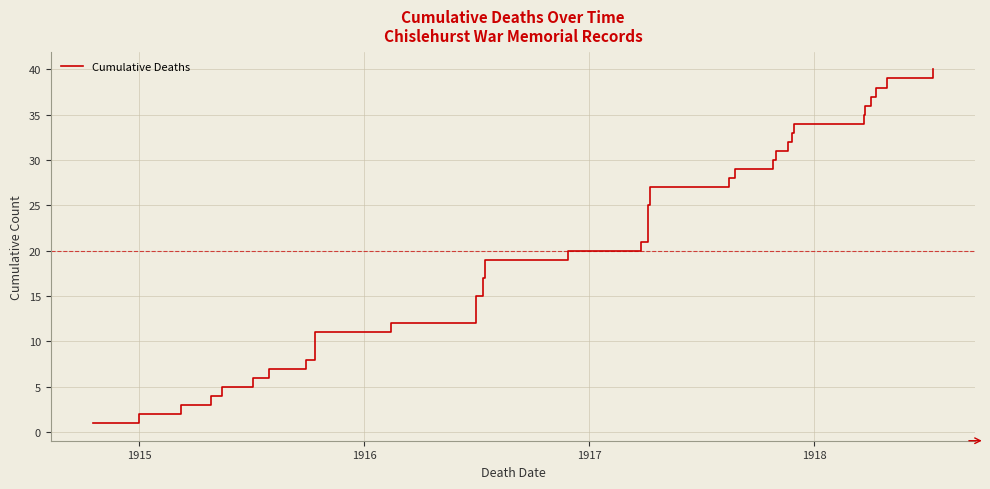

How many categories are shown in the chart?

40